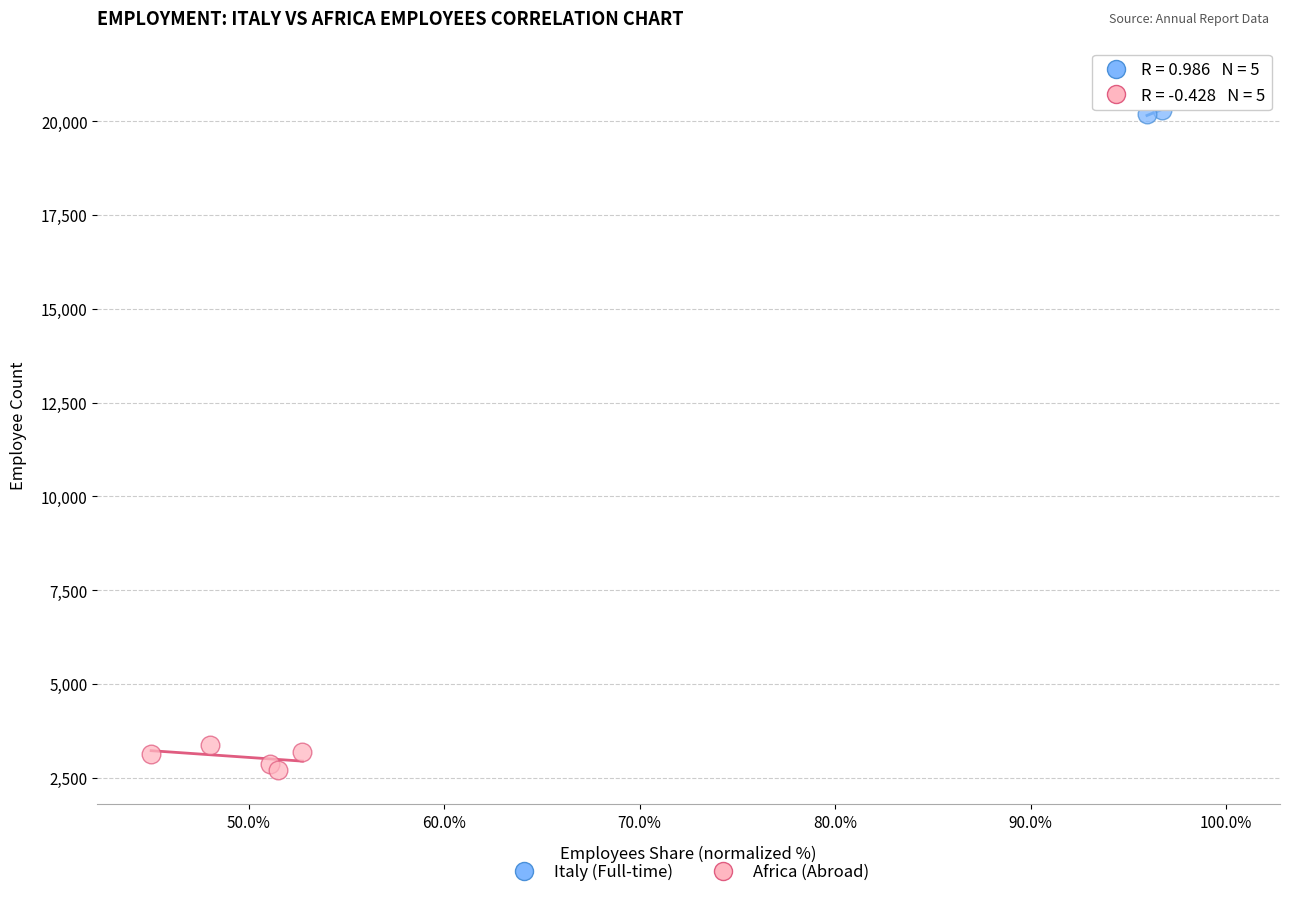

What are all the series names shown in the legend?

Italy (Full-time), Africa (Abroad)